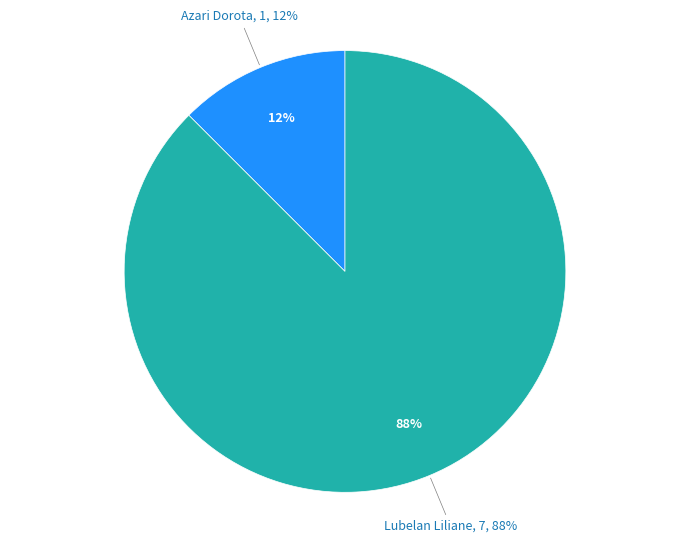

How many segments does this pie chart have?

2